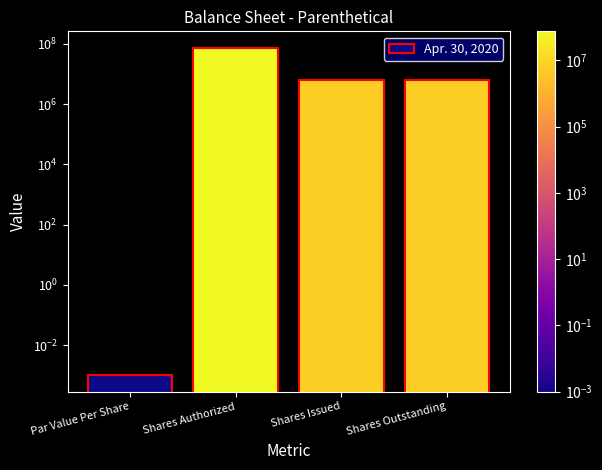

How many data points are above 6240000?

1